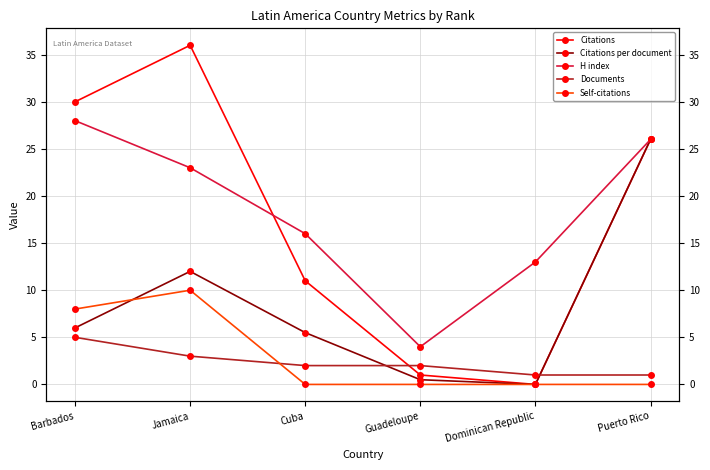

True or false: Documents has a value of 2.0 at Cuba.

True